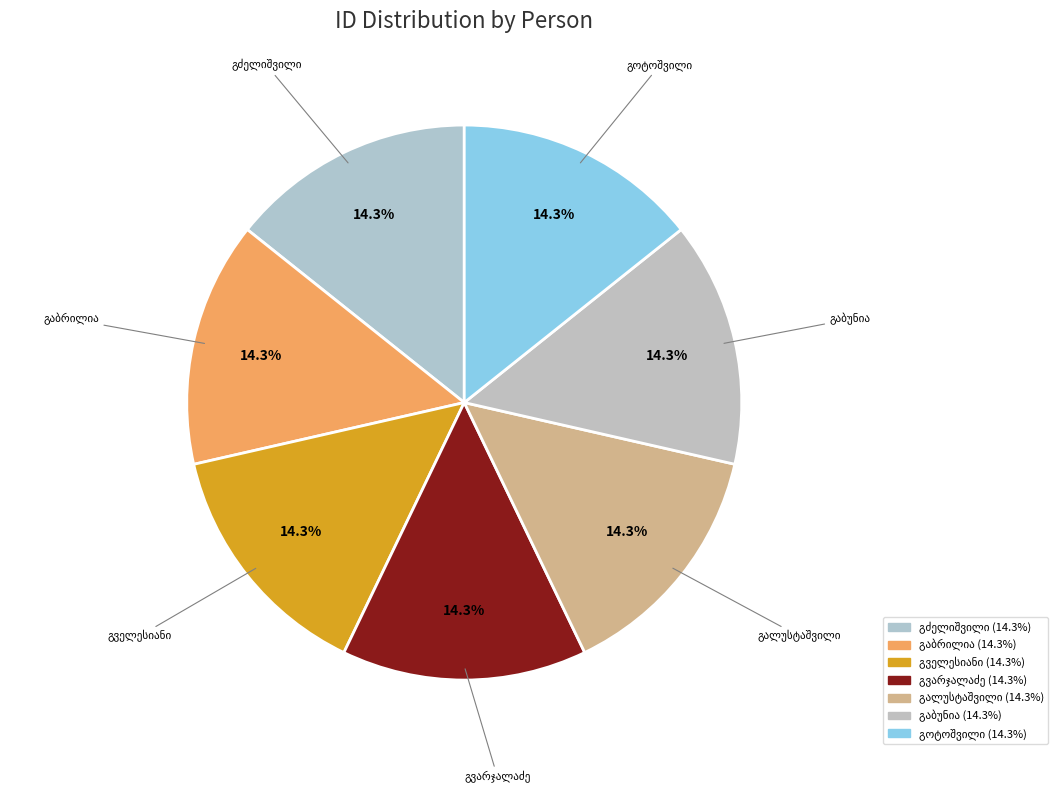

Is there any slice that represents more than half of the pie?

No